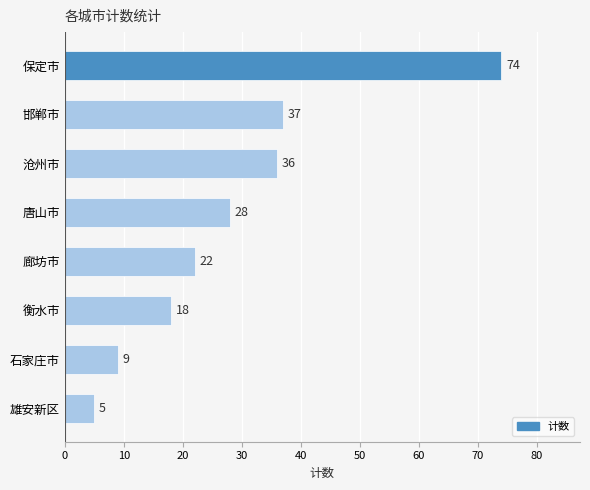

Reading bottom to top, list all the values displayed in this chart.

雄安新区=5	石家庄市=9	衡水市=18	廊坊市=22	唐山市=28	沧州市=36	邯郸市=37	保定市=74